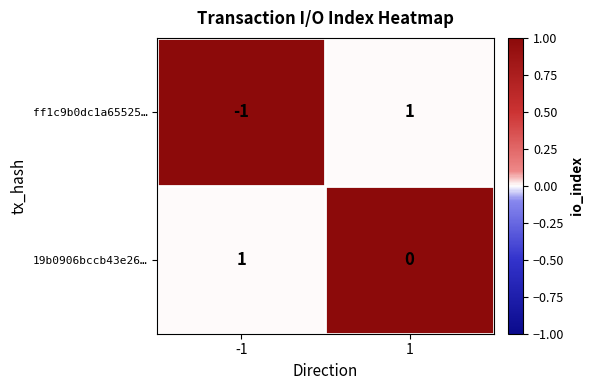

Rank the series at 1 from lowest to highest value.

19b0906bccb43e26…, ff1c9b0dc1a65525…